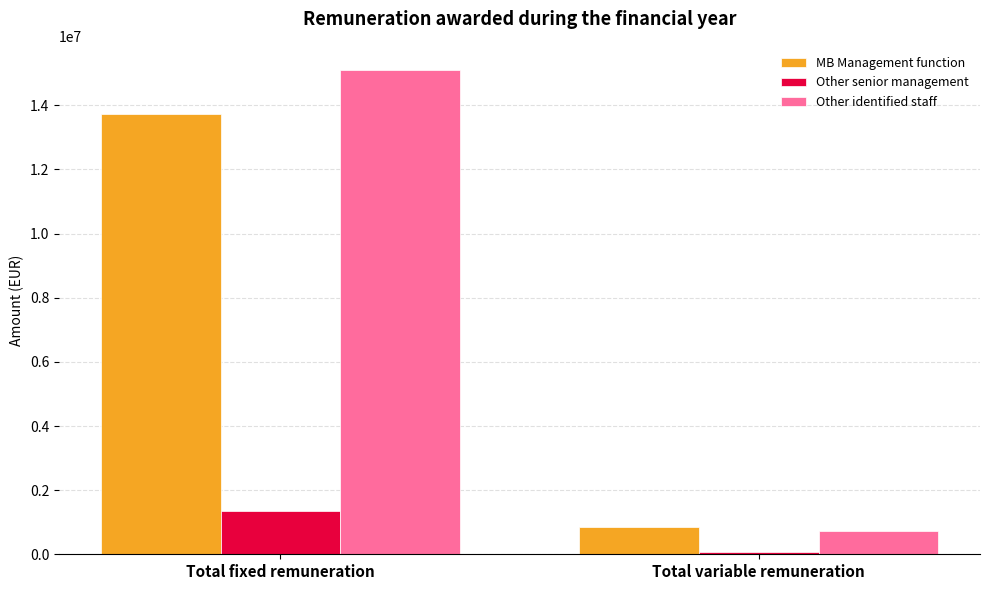

True or false: Other identified staff has a value of 15101624 at Total fixed remuneration.

True